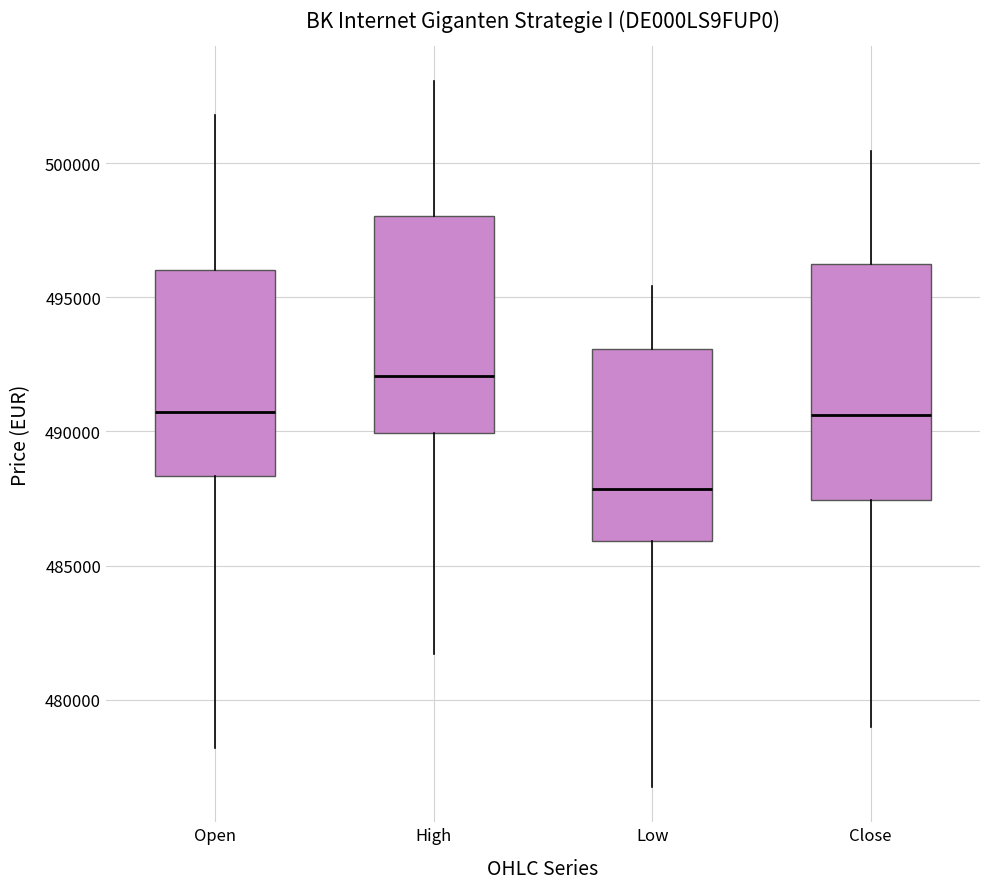

Which box has the lowest median line?

Low